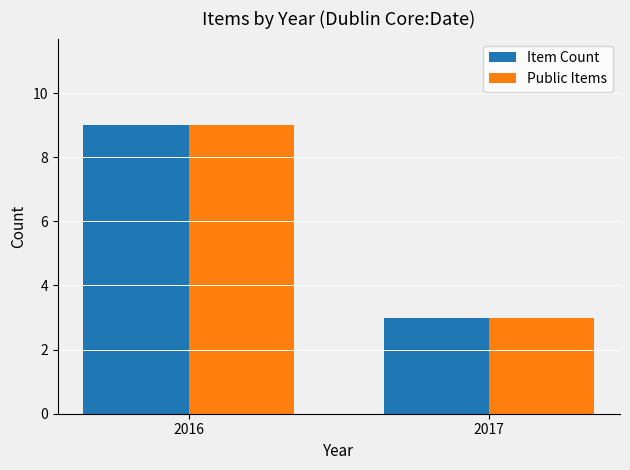

How many bars are there in each group?

2